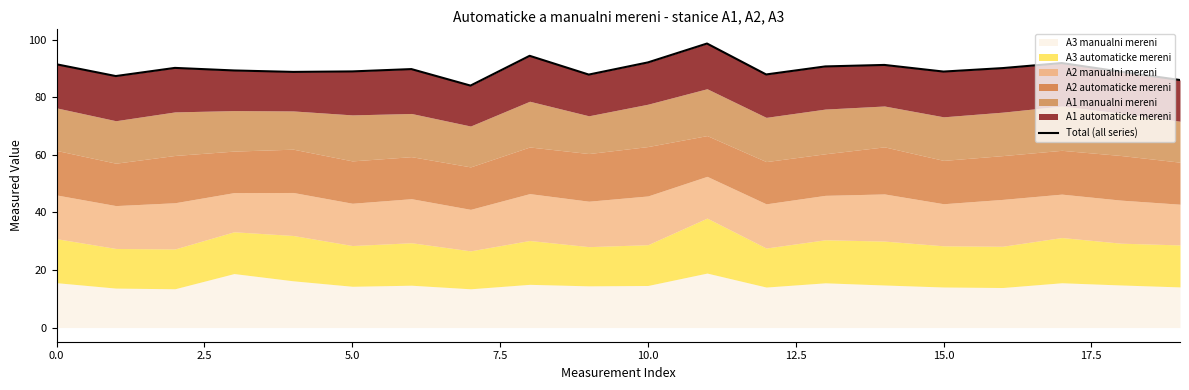

What is the difference between the second highest and second lowest values?

8.4